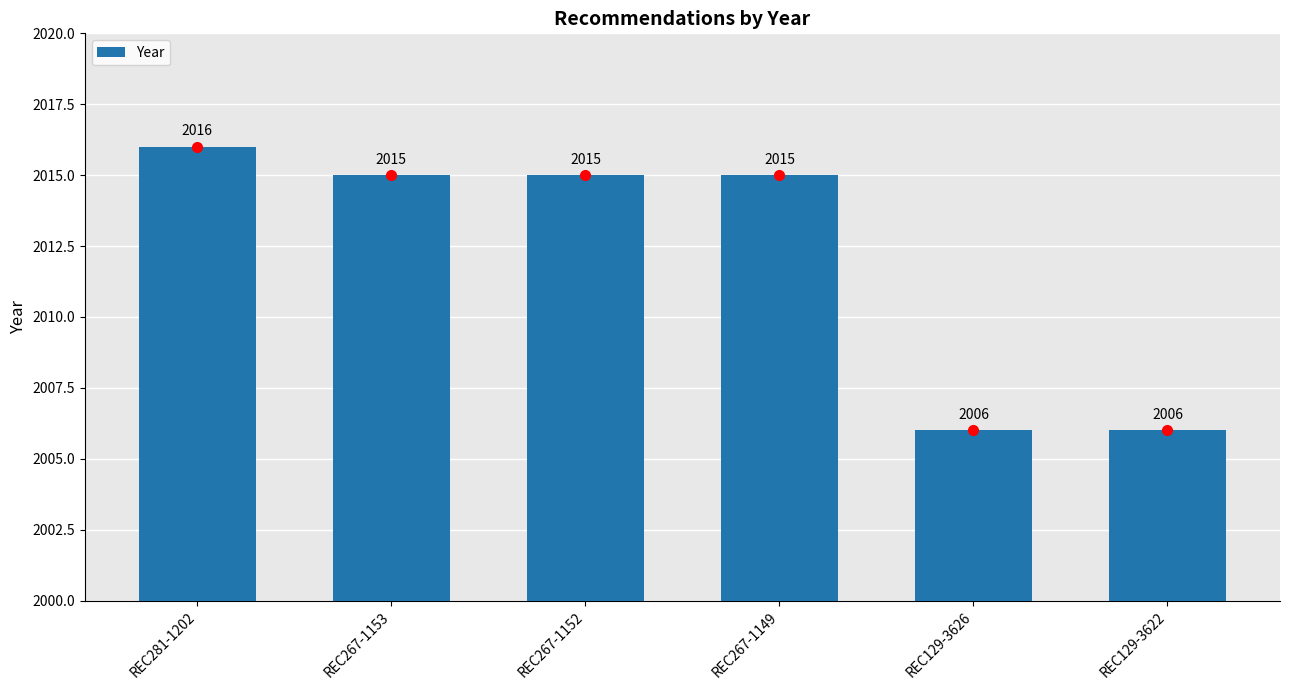

What is the difference between the second highest and second lowest values?

9